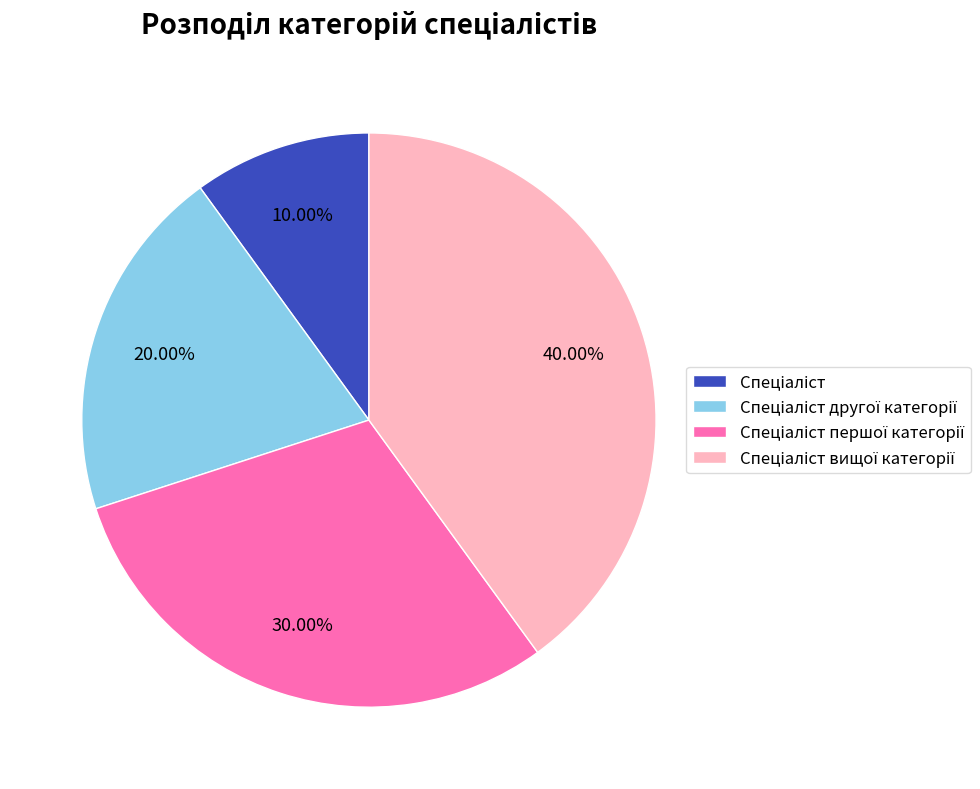

Does any single category account for the majority?

No